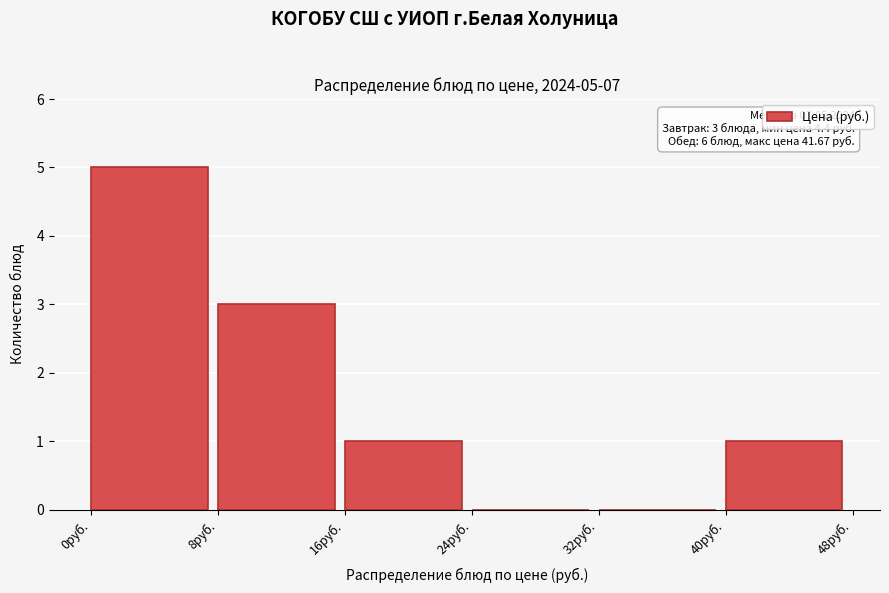

Over which range of the x-axis is the bar tallest?

0 to 8